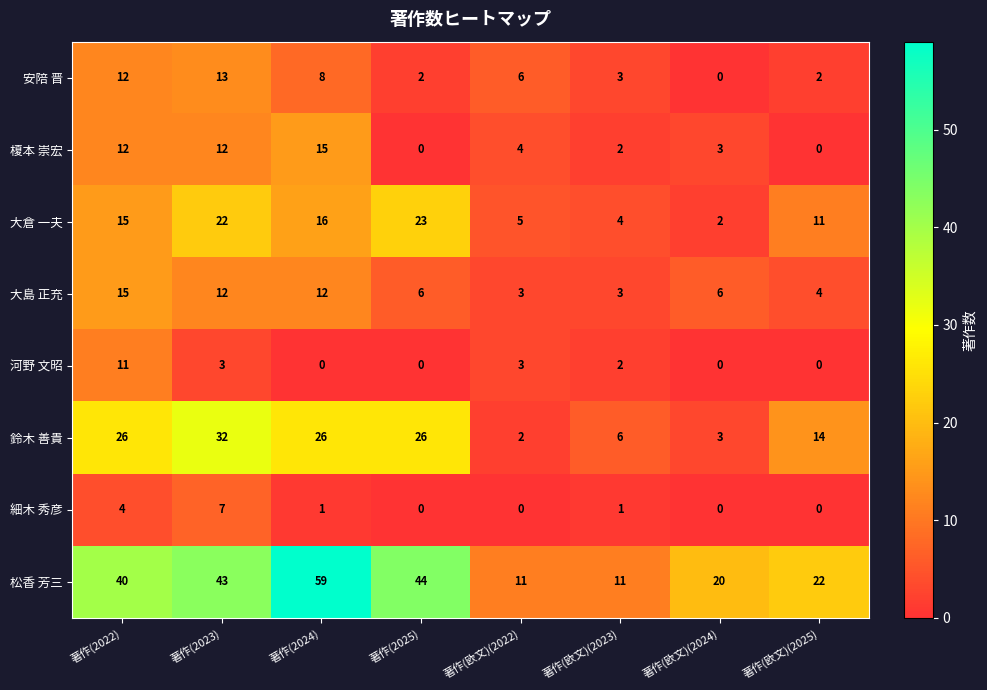

At which category is the sum across all series the highest?

著作(2023)